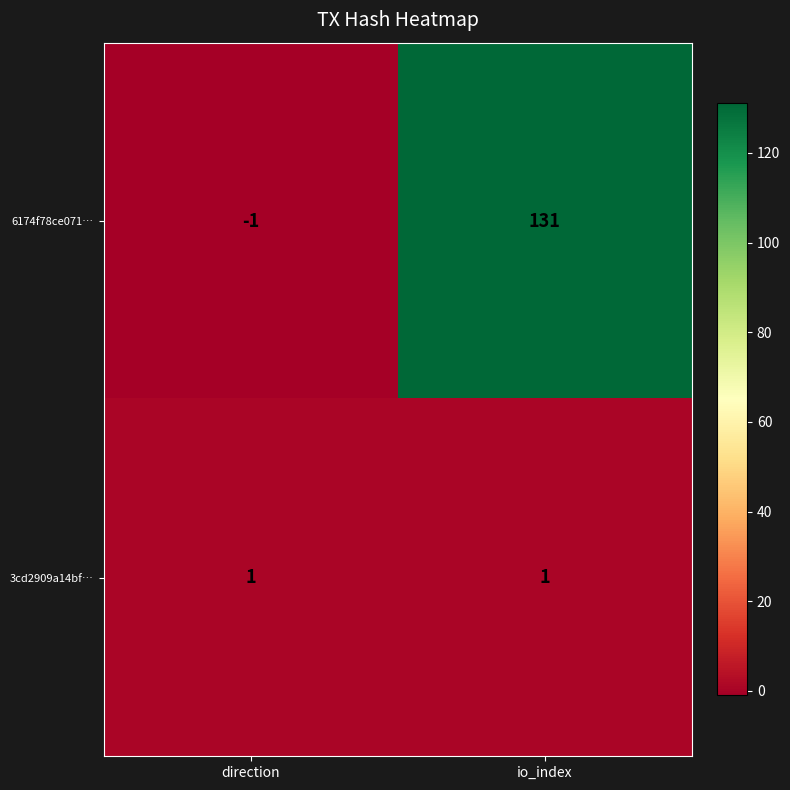

The 3cd2909a14bf… series shows 1 at direction. True or false?

True